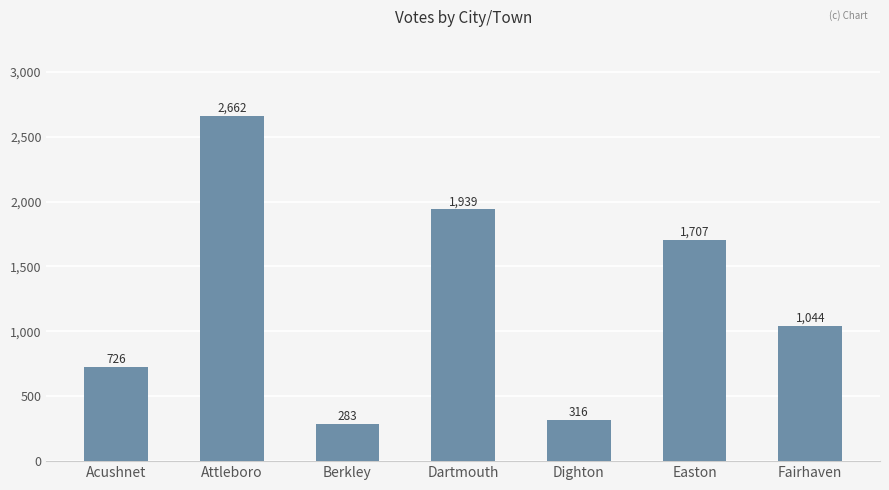

What is the difference between the maximum and minimum values?

2379